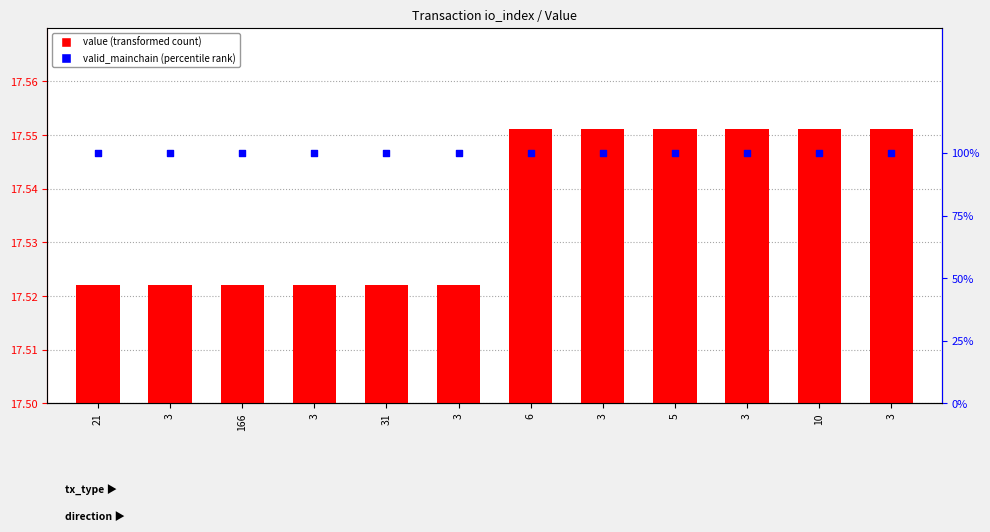

At how many categories does at least one series exceed 55?

12